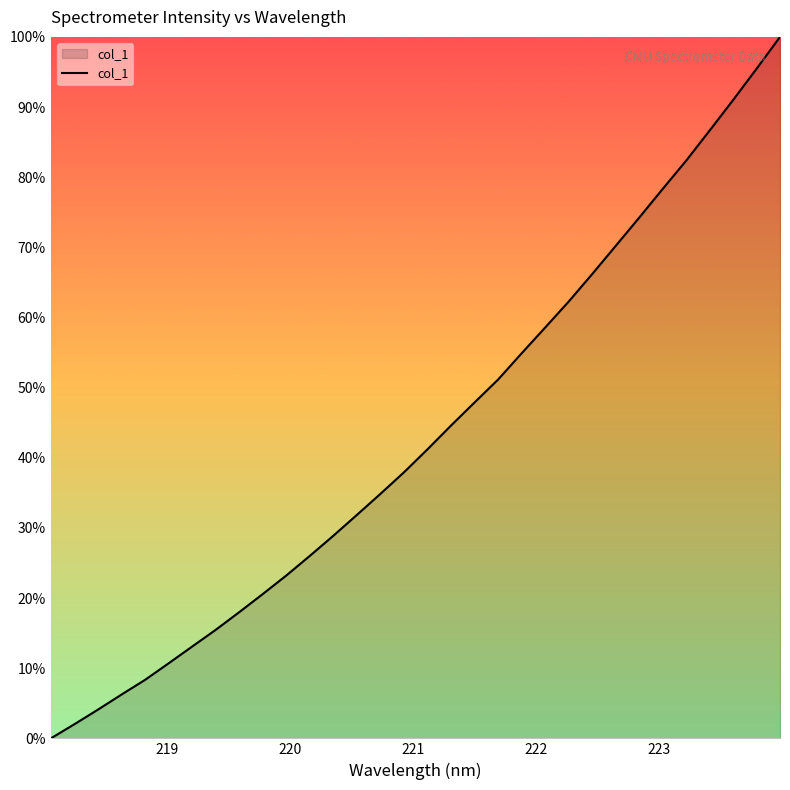

Count the number of categories in the chart.

32